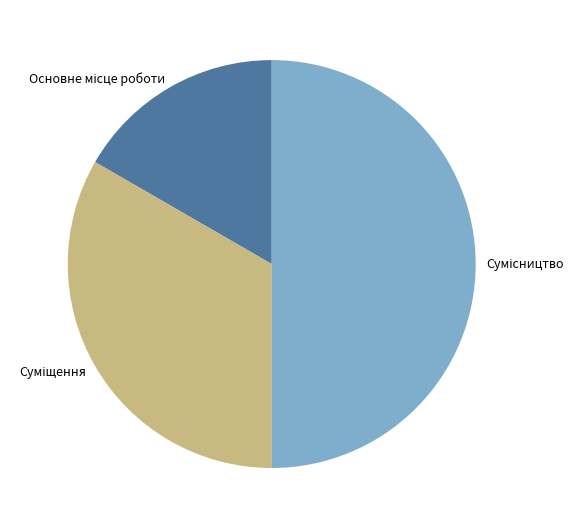

To the nearest percent, what portion does Суміщення represent?

33%